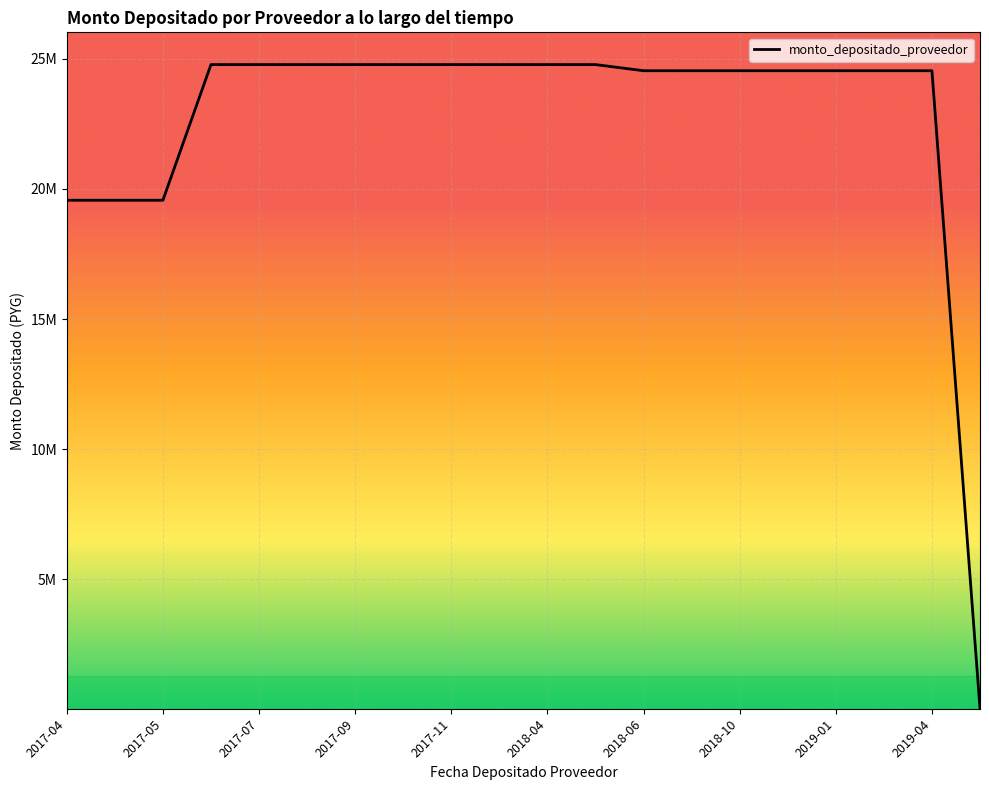

How many values exceed 24538945?

9